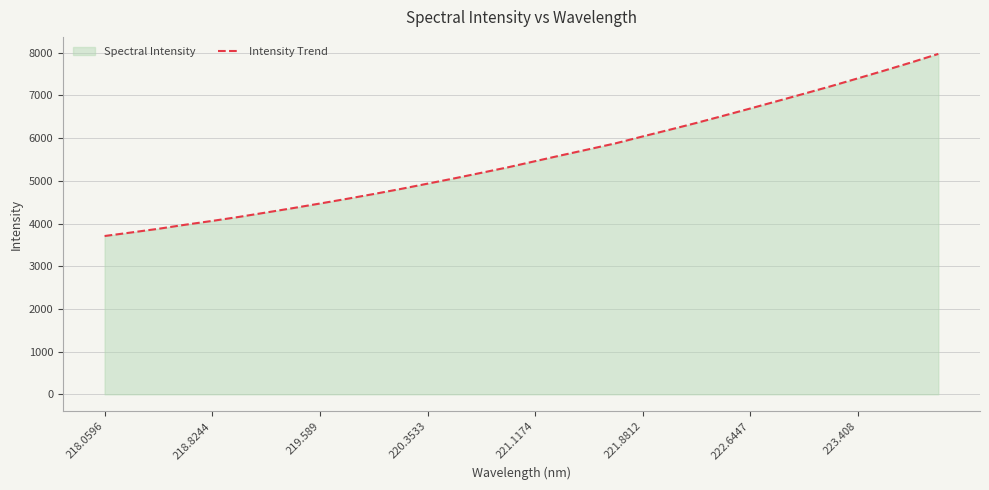

What is the difference between the second highest and minimum values?

4067.0